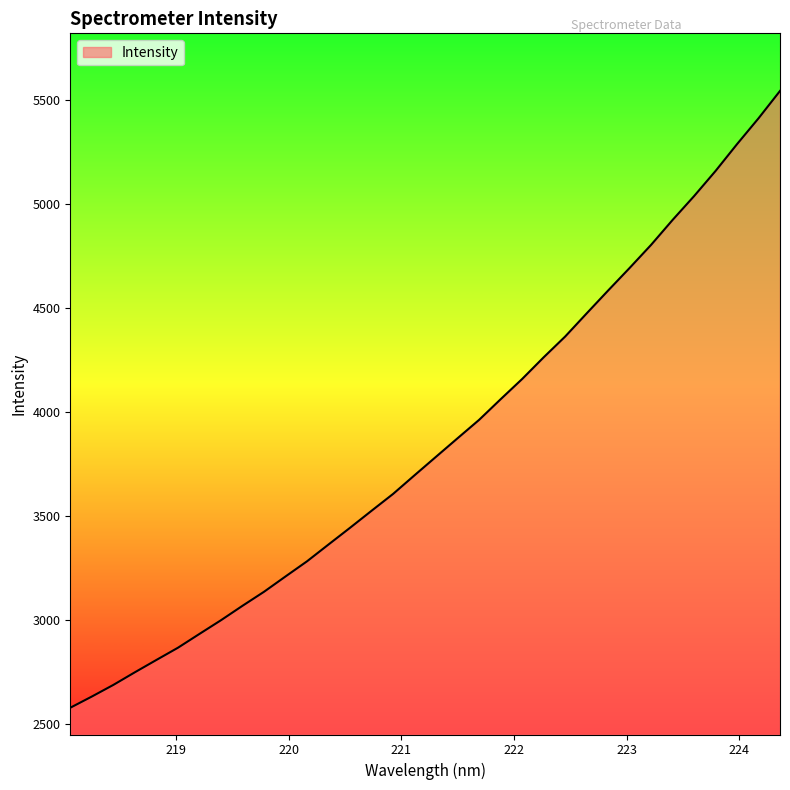

What is the minimum value shown in the chart?

2576.0